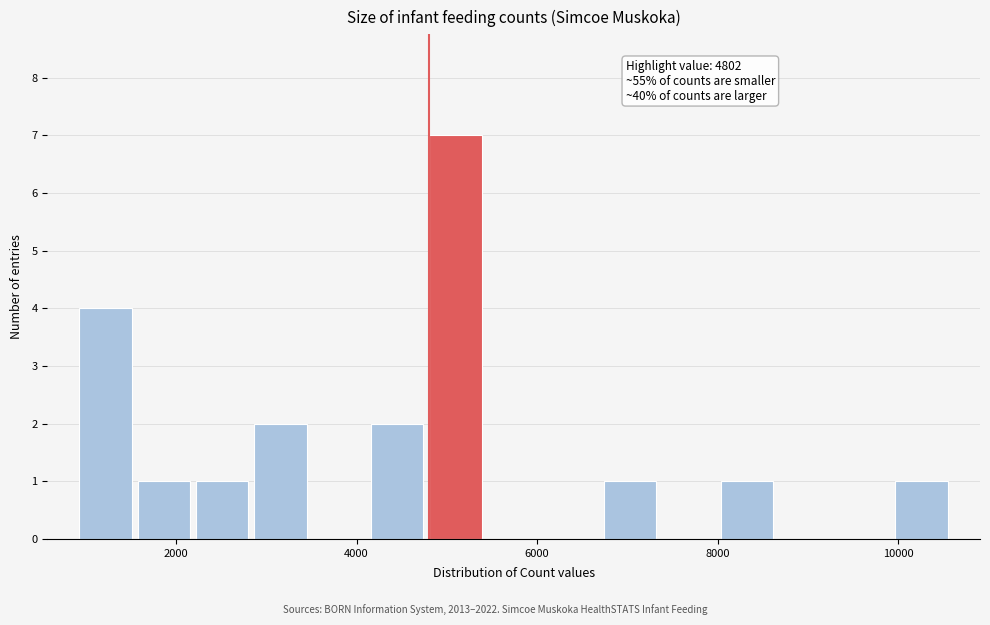

Around what value on the x-axis is the tallest bar? Give the approximate position of its centre, as read against the axis.

5000